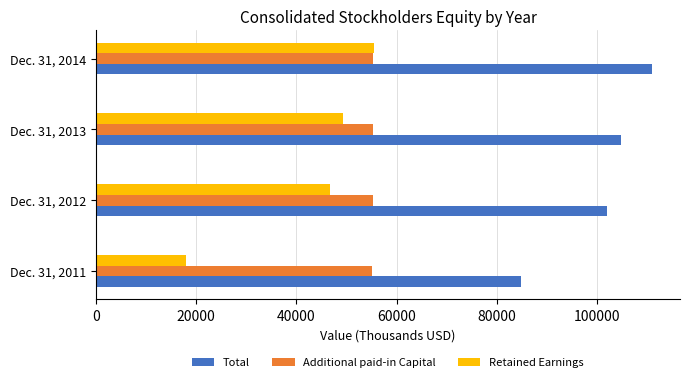

Where is Total nearest to the value 97848?

Dec. 31, 2012